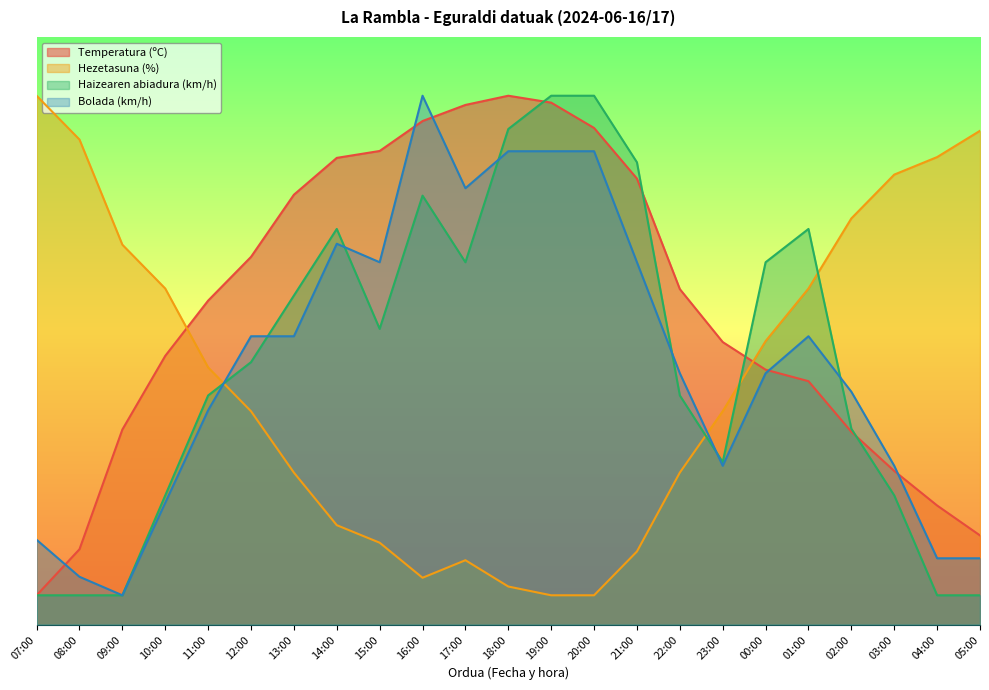

What value does the Temperatura (ºC) series have at 02:00?

32.8